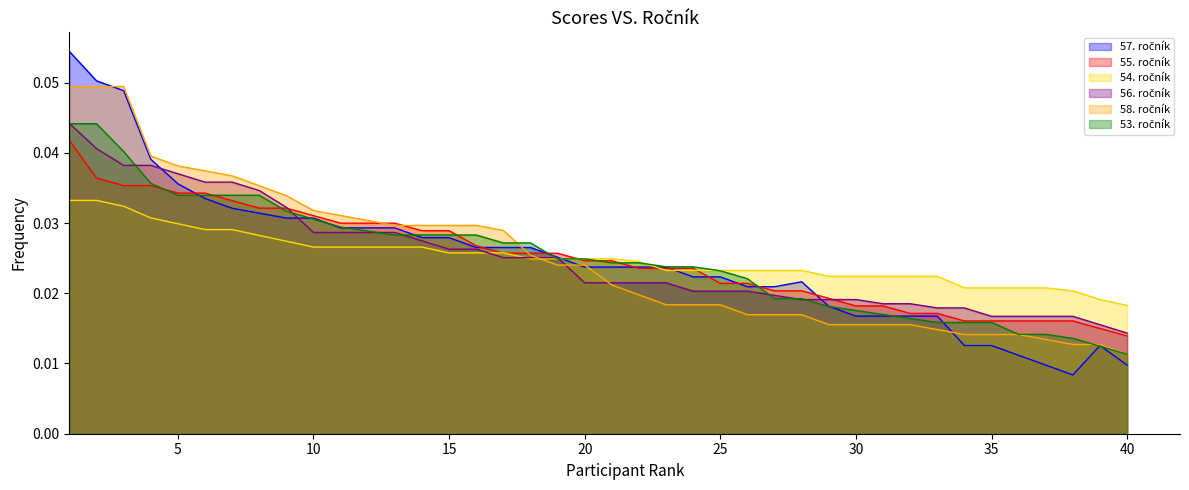

Does the chart display data point markers on the line(s)?

No